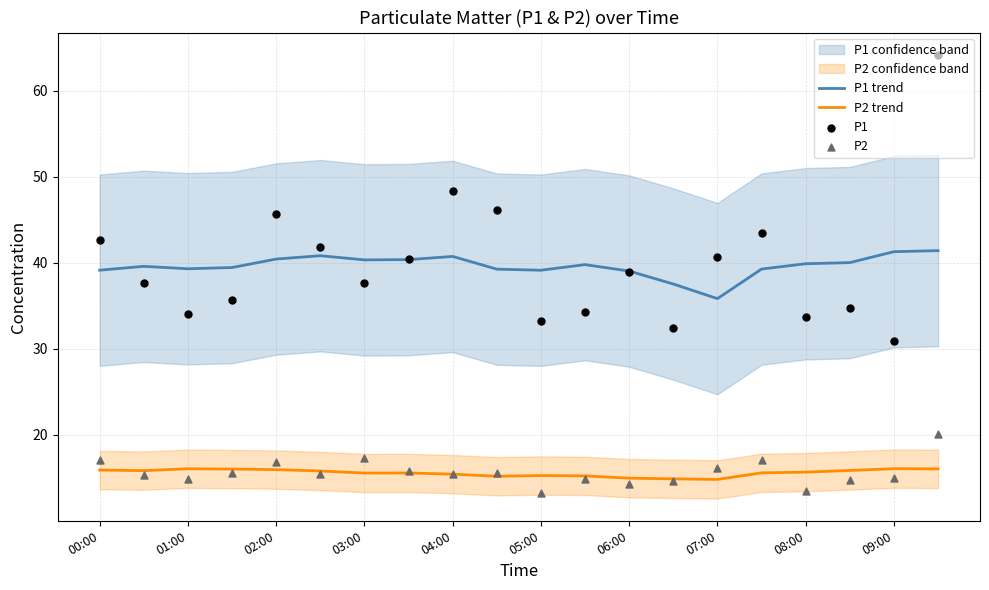

Which series reaches the minimum Y coordinate?

P2